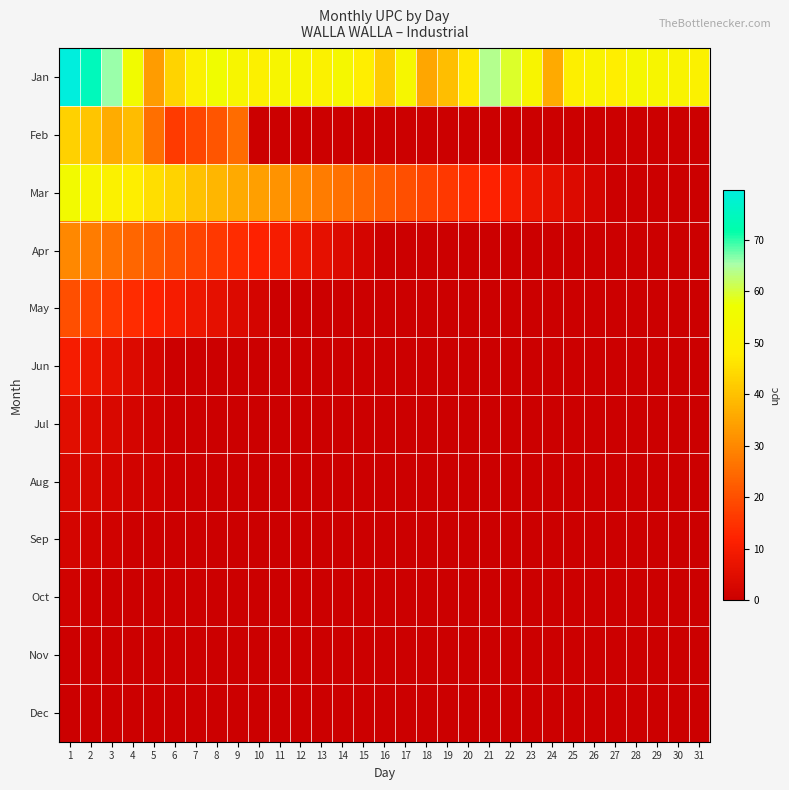

Reading left to right, list all the values displayed in this chart.

Jan: 1=79.7	2=74.2	3=65.9	4=55.3	5=33.5	6=43.1	7=49.8	8=56.0	9=52.1	10=49.3	11=51.9	12=51.7	13=49.9	14=53.0	15=47.8	16=41.4	17=52.6	18=35.4	19=39.5	20=46.9	21=63.9	22=59.3	23=51.3	24=36.0	25=48.7	26=50.8	27=47.7	28=52.9	29=51.9	30=51.0	31=49.5
Feb: 1=42.8	2=40.6	3=36.3	4=39.0	5=25.6	6=16.4	7=18.2	8=21.1	9=25.2	10=0.0	11=0.0	12=0.0	13=0.0	14=0.0	15=0.0	16=0.0	17=0.0	18=0.0	19=0.0	20=0.0	21=0.0	22=0.0	23=0.0	24=0.0	25=0.0	26=0.0	27=0.0	28=0.0	29=0.0	30=0.0	31=0.0
Mar: 1=55.0	2=52.0	3=50.0	4=48.0	5=45.0	6=43.0	7=40.0	8=38.0	9=36.0	10=34.0	11=32.0	12=30.0	13=28.0	14=26.0	15=24.0	16=22.0	17=20.0	18=18.0	19=16.0	20=14.0	21=12.0	22=10.0	23=8.0	24=6.0	25=4.0	26=2.0	27=0.0	28=0.0	29=0.0	30=0.0	31=0.0
Apr: 1=30.0	2=28.0	3=26.0	4=24.0	5=22.0	6=20.0	7=18.0	8=16.0	9=14.0	10=12.0	11=10.0	12=8.0	13=6.0	14=4.0	15=2.0	16=0.0	17=0.0	18=0.0	19=0.0	20=0.0	21=0.0	22=0.0	23=0.0	24=0.0	25=0.0	26=0.0	27=0.0	28=0.0	29=0.0	30=0.0	31=0.0
May: 1=20.0	2=18.0	3=16.0	4=14.0	5=12.0	6=10.0	7=8.0	8=6.0	9=4.0	10=2.0	11=0.0	12=0.0	13=0.0	14=0.0	15=0.0	16=0.0	17=0.0	18=0.0	19=0.0	20=0.0	21=0.0	22=0.0	23=0.0	24=0.0	25=0.0	26=0.0	27=0.0	28=0.0	29=0.0	30=0.0	31=0.0
Jun: 1=10.0	2=8.0	3=6.0	4=4.0	5=2.0	6=0.0	7=0.0	8=0.0	9=0.0	10=0.0	11=0.0	12=0.0	13=0.0	14=0.0	15=0.0	16=0.0	17=0.0	18=0.0	19=0.0	20=0.0	21=0.0	22=0.0	23=0.0	24=0.0	25=0.0	26=0.0	27=0.0	28=0.0	29=0.0	30=0.0	31=0.0
Jul: 1=5.0	2=4.0	3=3.0	4=2.0	5=1.0	6=0.0	7=0.0	8=0.0	9=0.0	10=0.0	11=0.0	12=0.0	13=0.0	14=0.0	15=0.0	16=0.0	17=0.0	18=0.0	19=0.0	20=0.0	21=0.0	22=0.0	23=0.0	24=0.0	25=0.0	26=0.0	27=0.0	28=0.0	29=0.0	30=0.0	31=0.0
Aug: 1=3.0	2=2.5	3=2.0	4=1.5	5=1.0	6=0.5	7=0.0	8=0.0	9=0.0	10=0.0	11=0.0	12=0.0	13=0.0	14=0.0	15=0.0	16=0.0	17=0.0	18=0.0	19=0.0	20=0.0	21=0.0	22=0.0	23=0.0	24=0.0	25=0.0	26=0.0	27=0.0	28=0.0	29=0.0	30=0.0	31=0.0
Sep: 1=2.0	2=1.5	3=1.0	4=0.5	5=0.0	6=0.0	7=0.0	8=0.0	9=0.0	10=0.0	11=0.0	12=0.0	13=0.0	14=0.0	15=0.0	16=0.0	17=0.0	18=0.0	19=0.0	20=0.0	21=0.0	22=0.0	23=0.0	24=0.0	25=0.0	26=0.0	27=0.0	28=0.0	29=0.0	30=0.0	31=0.0
Oct: 1=1.0	2=0.5	3=0.0	4=0.0	5=0.0	6=0.0	7=0.0	8=0.0	9=0.0	10=0.0	11=0.0	12=0.0	13=0.0	14=0.0	15=0.0	16=0.0	17=0.0	18=0.0	19=0.0	20=0.0	21=0.0	22=0.0	23=0.0	24=0.0	25=0.0	26=0.0	27=0.0	28=0.0	29=0.0	30=0.0	31=0.0
Nov: 1=0.5	2=0.0	3=0.0	4=0.0	5=0.0	6=0.0	7=0.0	8=0.0	9=0.0	10=0.0	11=0.0	12=0.0	13=0.0	14=0.0	15=0.0	16=0.0	17=0.0	18=0.0	19=0.0	20=0.0	21=0.0	22=0.0	23=0.0	24=0.0	25=0.0	26=0.0	27=0.0	28=0.0	29=0.0	30=0.0	31=0.0
Dec: 1=0.0	2=0.0	3=0.0	4=0.0	5=0.0	6=0.0	7=0.0	8=0.0	9=0.0	10=0.0	11=0.0	12=0.0	13=0.0	14=0.0	15=0.0	16=0.0	17=0.0	18=0.0	19=0.0	20=0.0	21=0.0	22=0.0	23=0.0	24=0.0	25=0.0	26=0.0	27=0.0	28=0.0	29=0.0	30=0.0	31=0.0